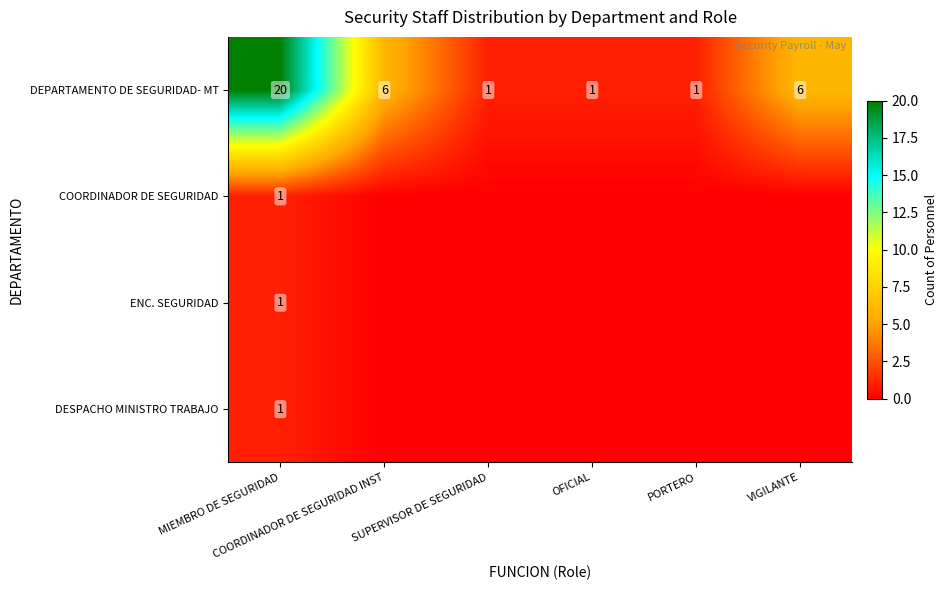

What is the highest value of the DEPARTAMENTO DE SEGURIDAD- MT series?

20